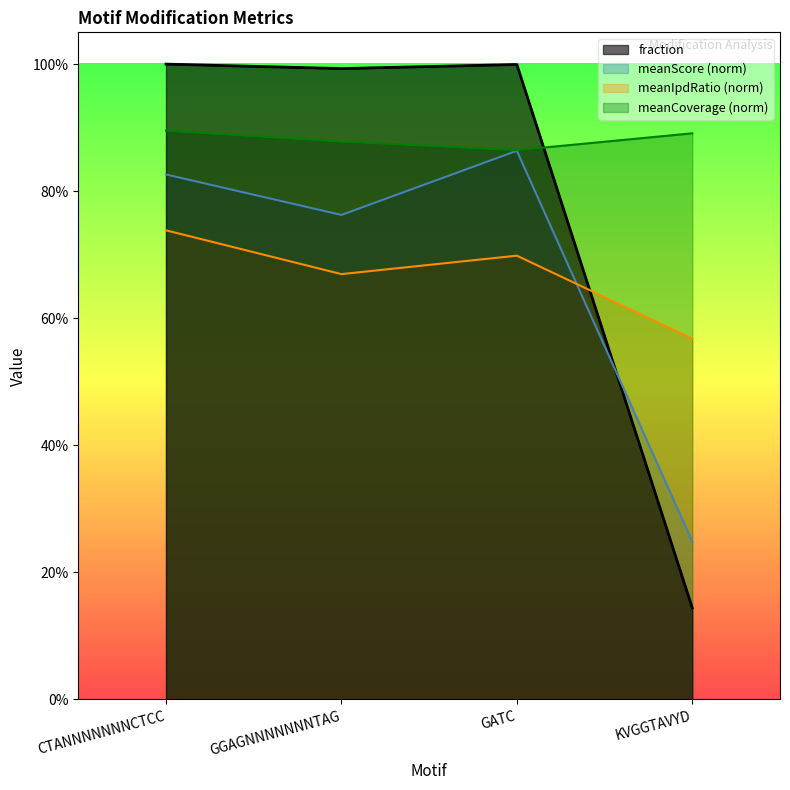

What is the lowest value of the meanIpdRatio series?

0.6